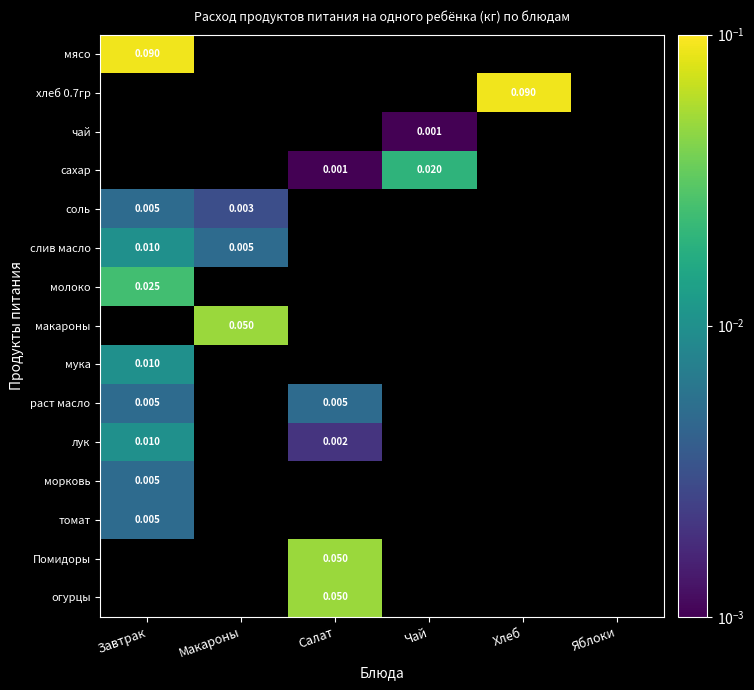

Is the value of томат at Яблоки greater than the value of мука at Салат?

No